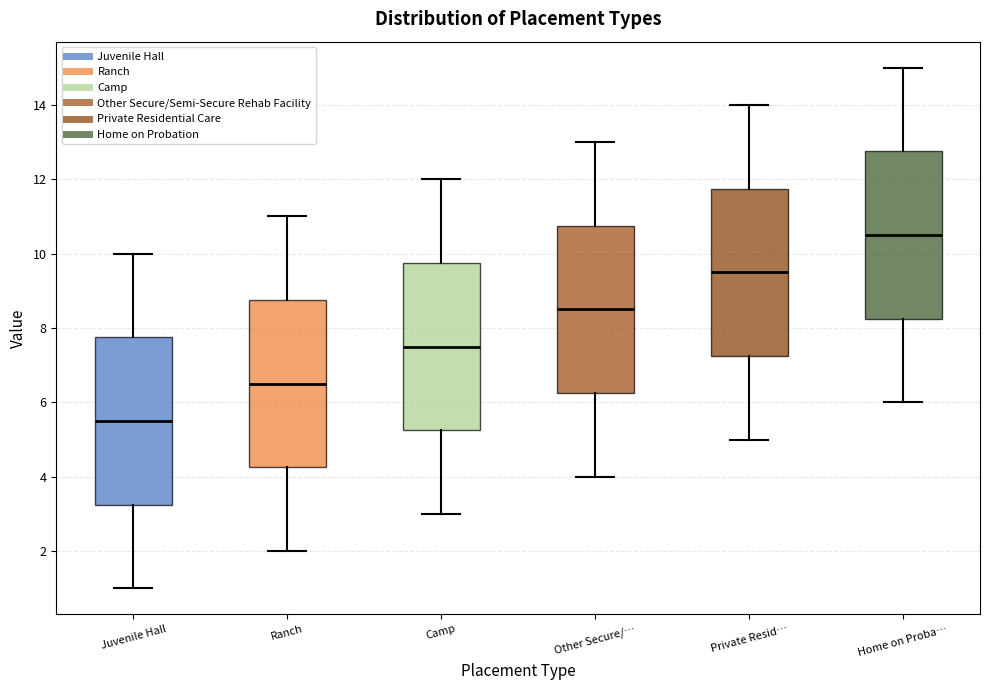

Where does the median line of the box for Home on Proba… sit on the y-axis? The values are not printed on the chart, so give them approximately, as read against the axis.

10.6